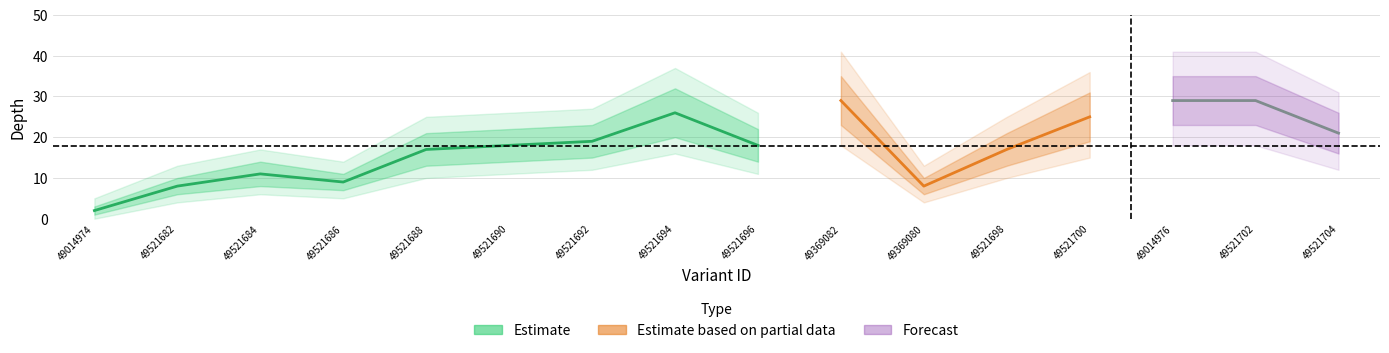

Reading right to left, transcribe all the data shown in this chart.

21	29	29	25	17	8	29	18	26	19	18	17	9	11	8	2